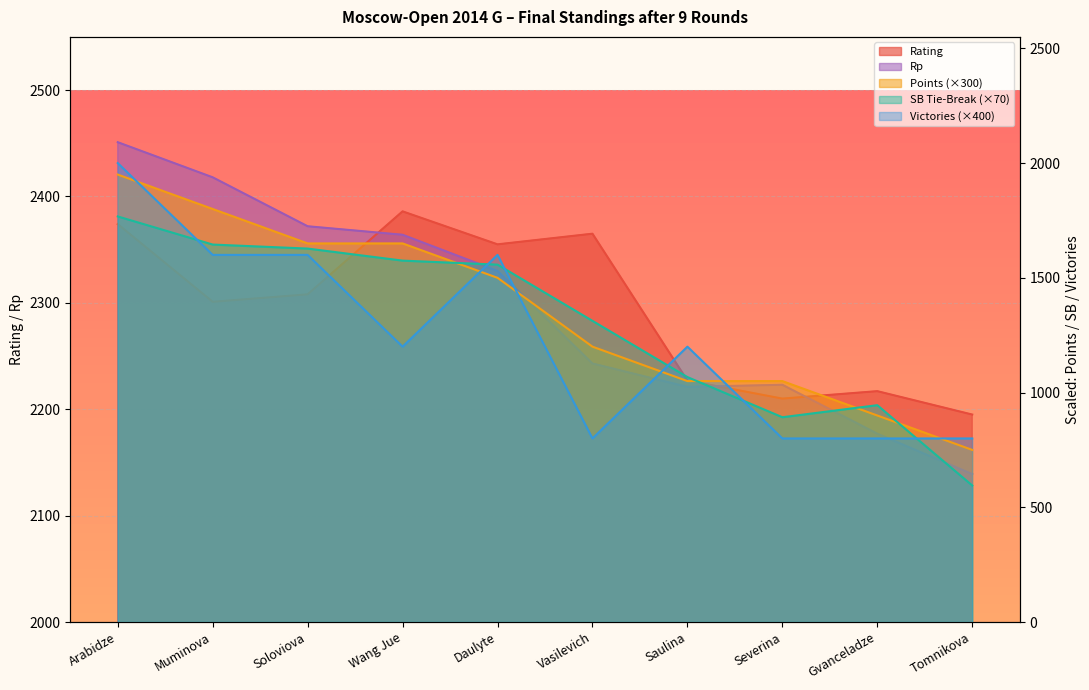

Which series has the largest total across all categories?

Rating